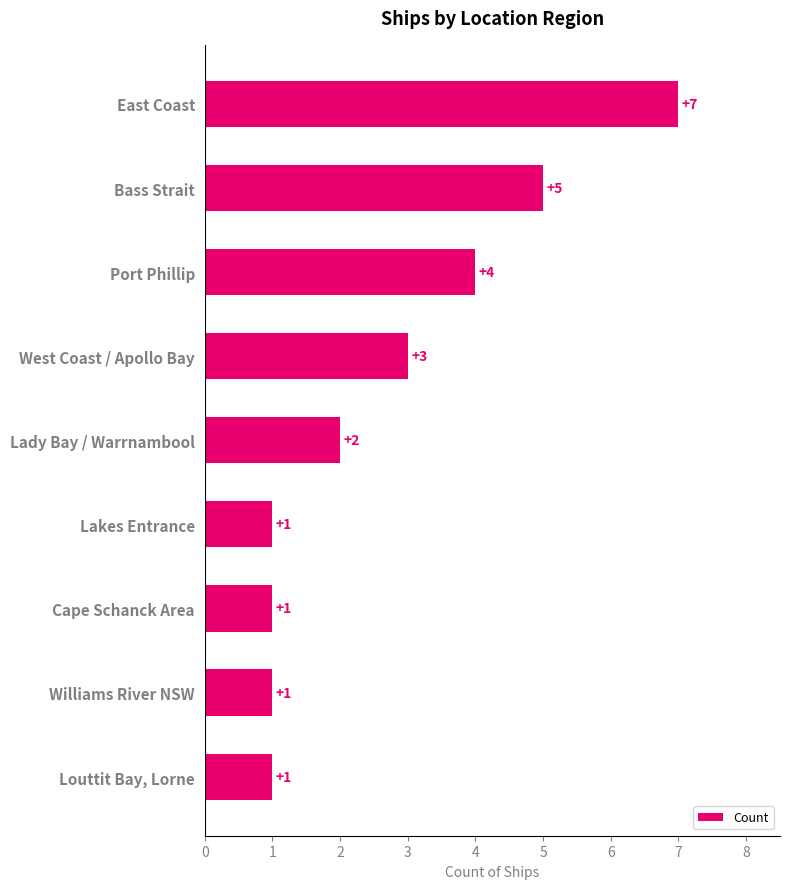

Are the bars horizontal?

Yes